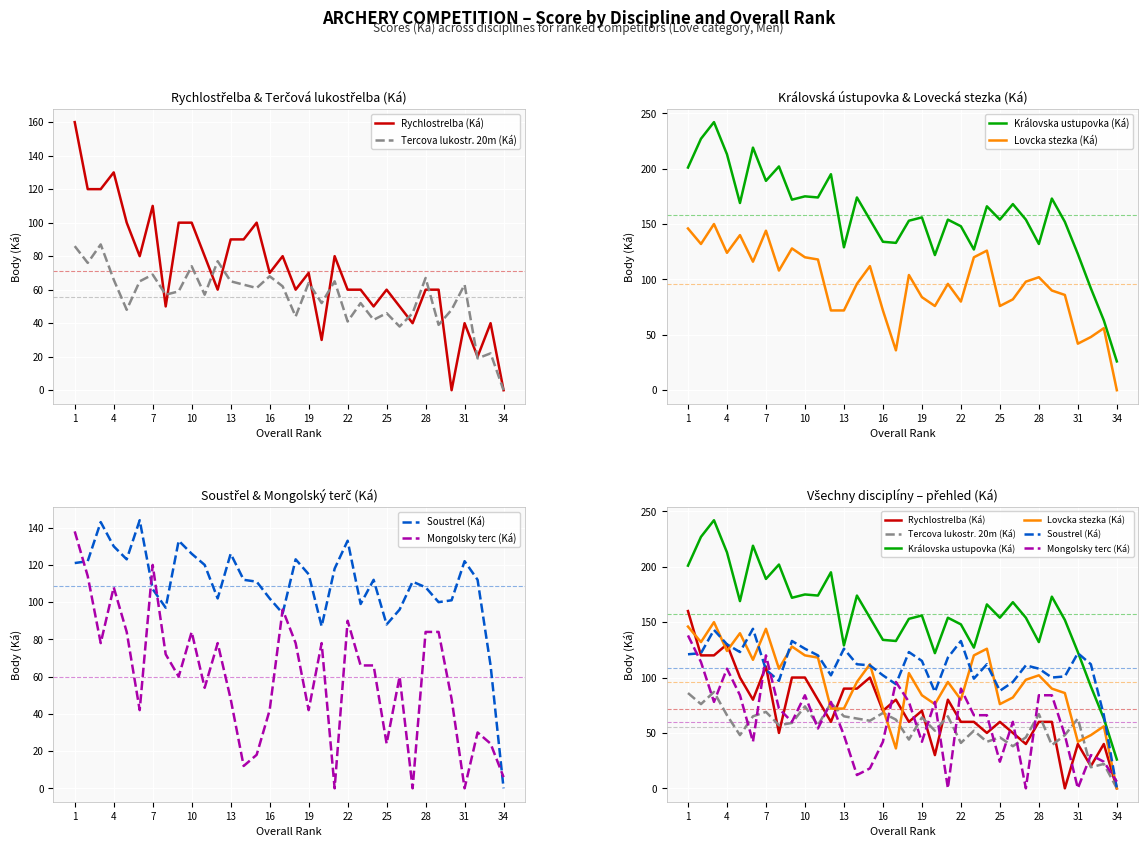

Reading right to left, list all the values displayed in this chart.

Rychlostrelba (Ká): 0	40	20	40	0	60	60	40	50	60	50	60	60	80	30	70	60	80	70	100	90	90	60	80	100	100	50	110	80	100	130	120	120	160
Tercova lukostr. 20m (Ká): 0	22	19	63	48	39	67	46	38	46	42	52	41	65	52	64	44	62	68	61	63	65	77	57	74	59	57	69	65	48	66	87	76	86
Královska ustupovka (Ká): 26	63	92	123	152	173	132	154	168	154	166	127	148	154	122	156	153	133	134	154	174	129	195	174	175	172	202	189	219	169	213	242	227	201
Lovcka stezka (Ká): 0	56	48	42	86	90	102	98	82	76	126	120	80	96	76	84	104	36	72	112	96	72	72	118	120	128	108	144	116	140	124	150	132	146
Soustrel (Ká): 0	66	112	122	101	100	108	111	96	88	112	99	133	118	87	115	123	94	102	111	112	126	102	120	126	133	97	107	144	123	130	143	122	121
Mongolsky terc (Ká): 6	24	30	0	48	84	84	0	60	24	66	66	90	0	78	42	78	96	42	18	12	48	78	54	84	60	72	120	42	84	108	78	114	138